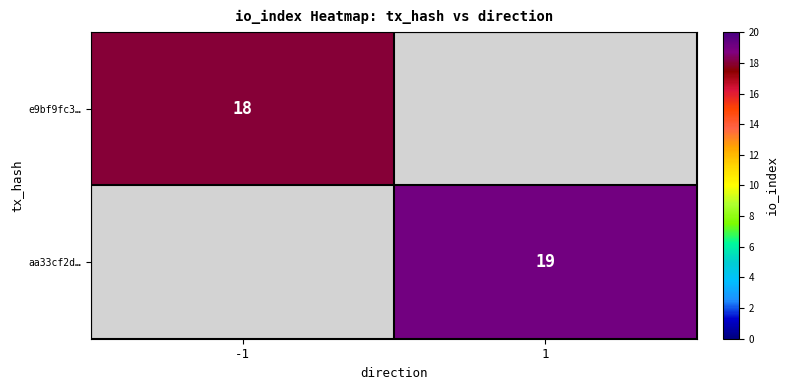

True or false: aa33cf2d… has a value of 25 at 1.

False